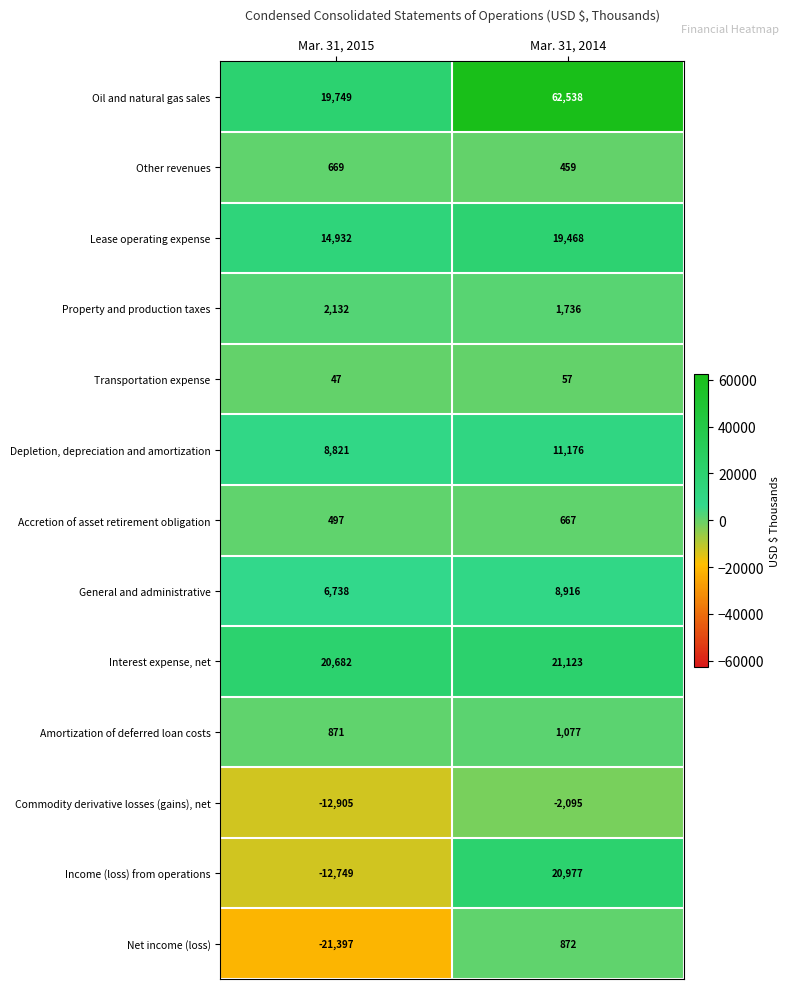

What is the difference between the highest and lowest values at Mar. 31, 2015?

42079